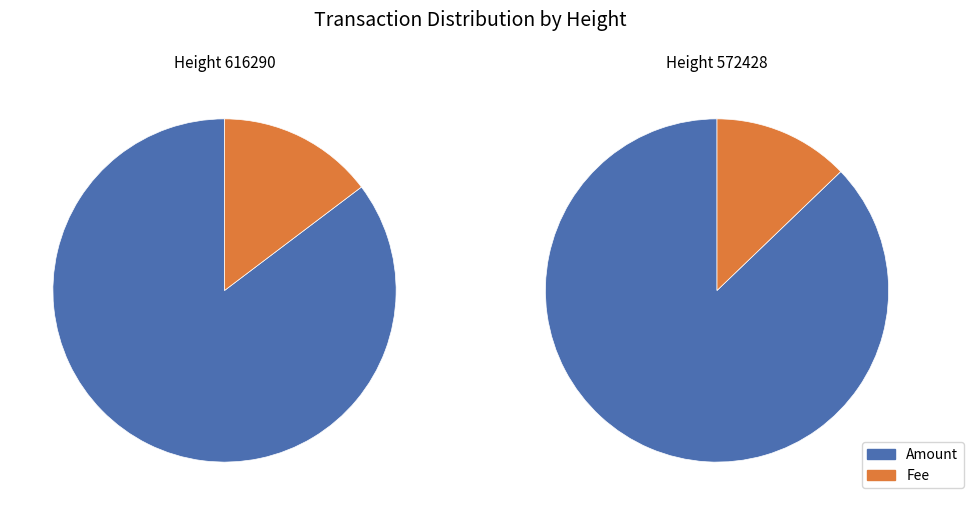

True or false: 572428 accounts for 41% of the total.

False